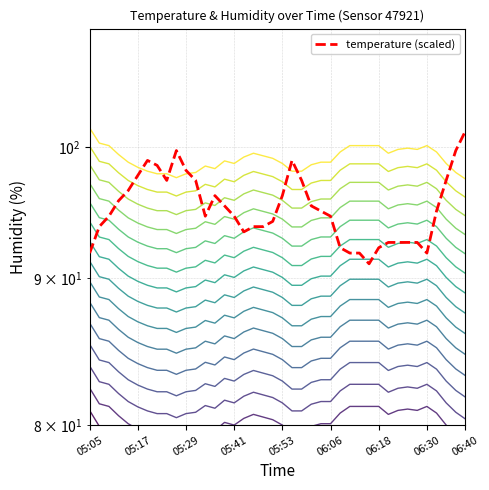

At how many categories does at least one series exceed 86?

40